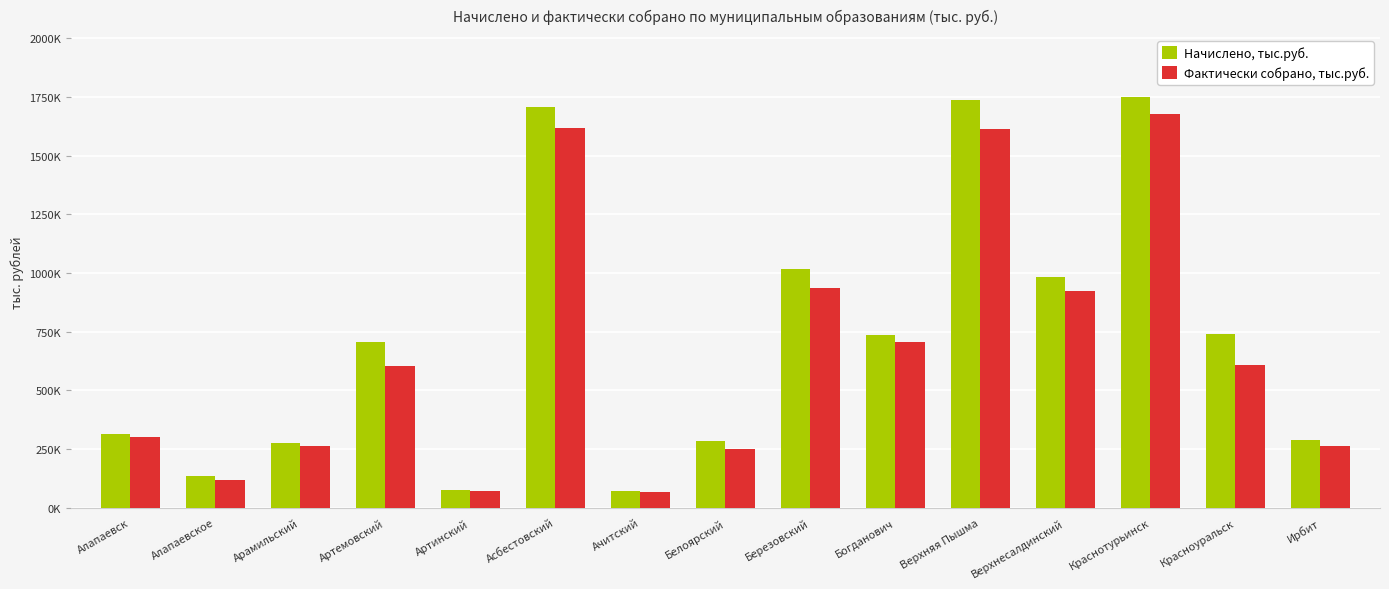

True or false: Фактически собрано, тыс.руб. has a value of 1259153.0 at Верхнесалдинский.

False